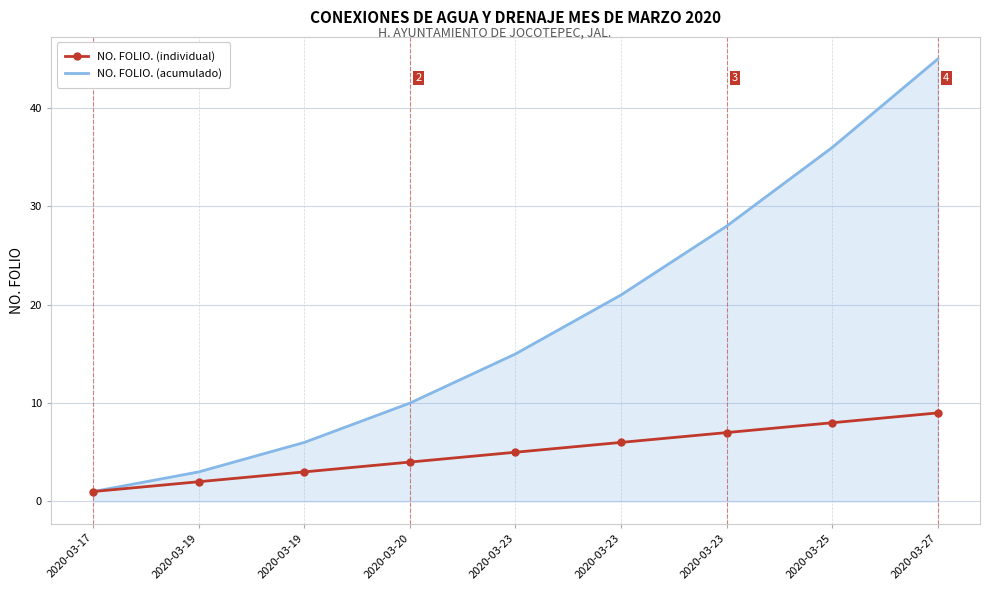

What are all the series names shown in the legend?

NO. FOLIO. (individual), NO. FOLIO. (acumulado)